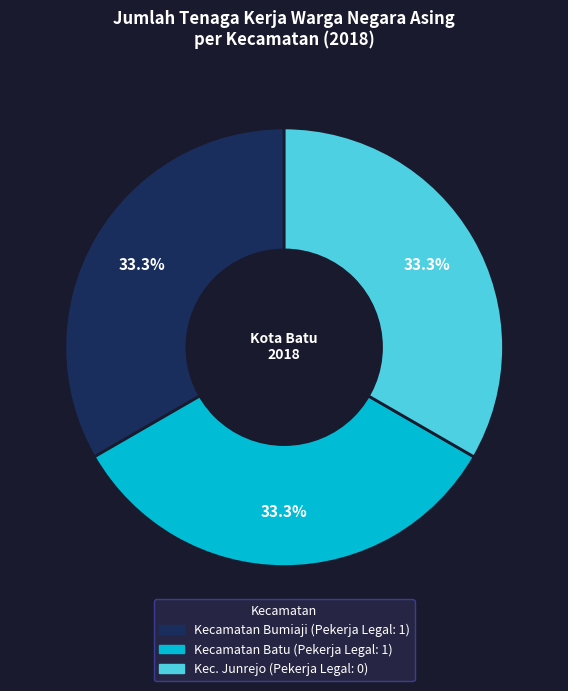

How many slices are in this pie chart?

3